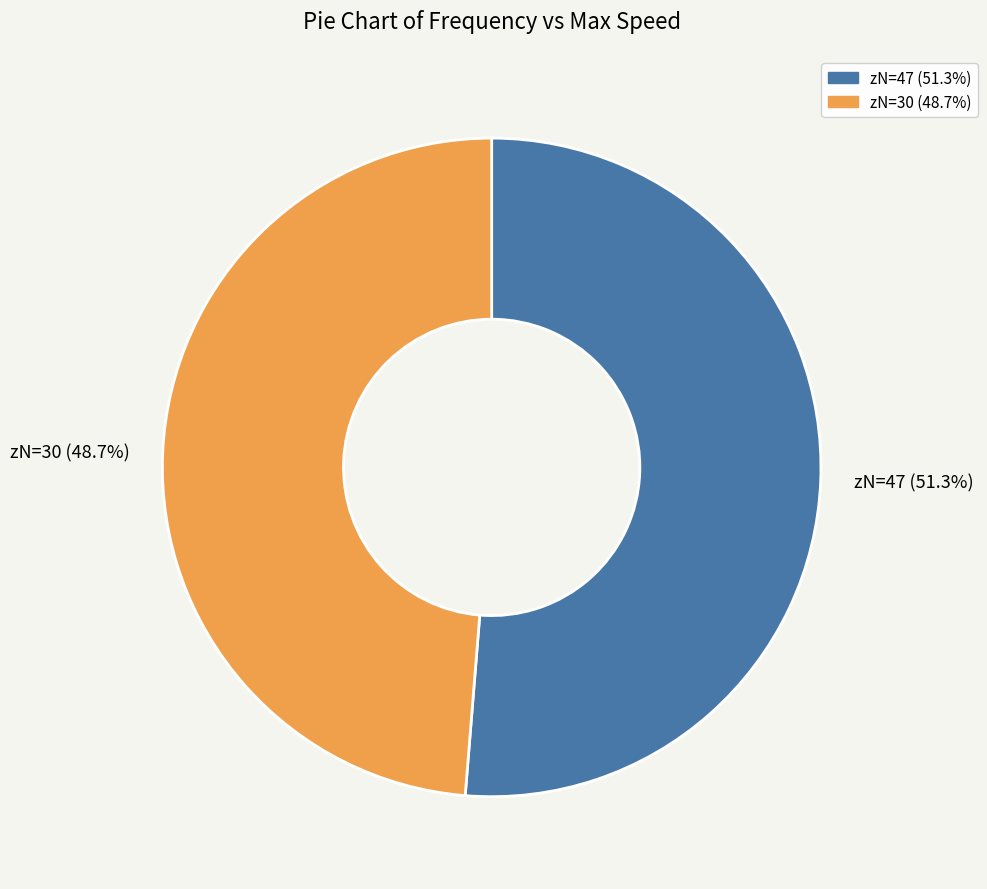

Does any single category account for the majority?

Yes